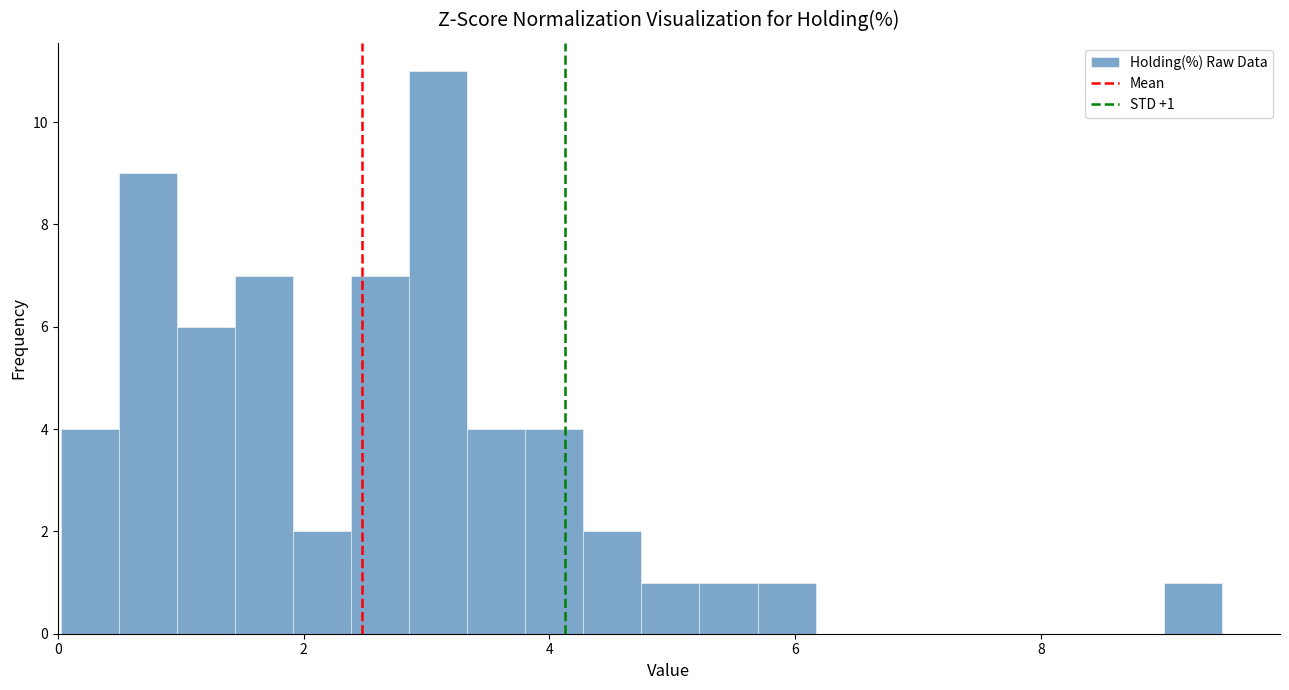

Around what value on the x-axis is the tallest bar? Give the approximate position of its centre, as read against the axis.

3.0